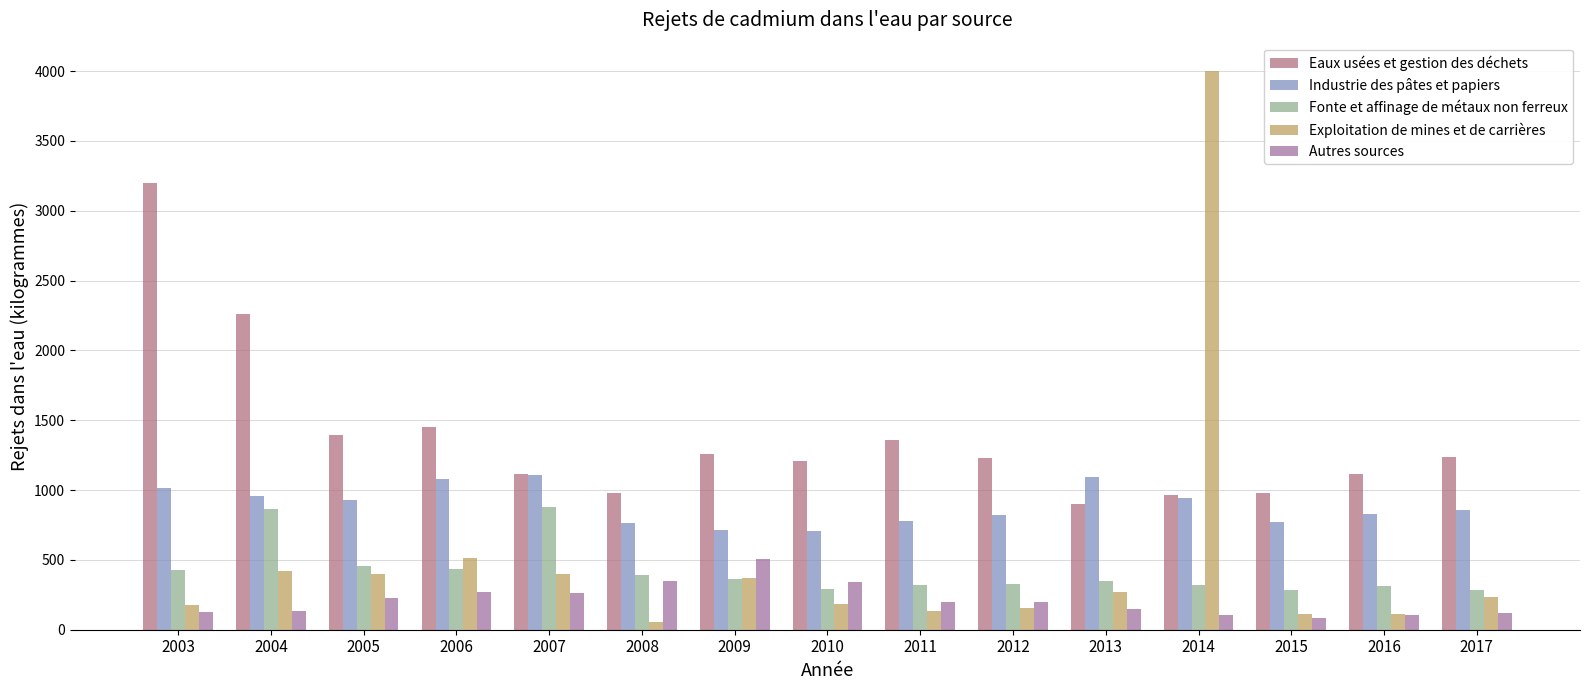

What is the value of the Exploitation de mines et de carrières bar at the 13th from the left?

114.7